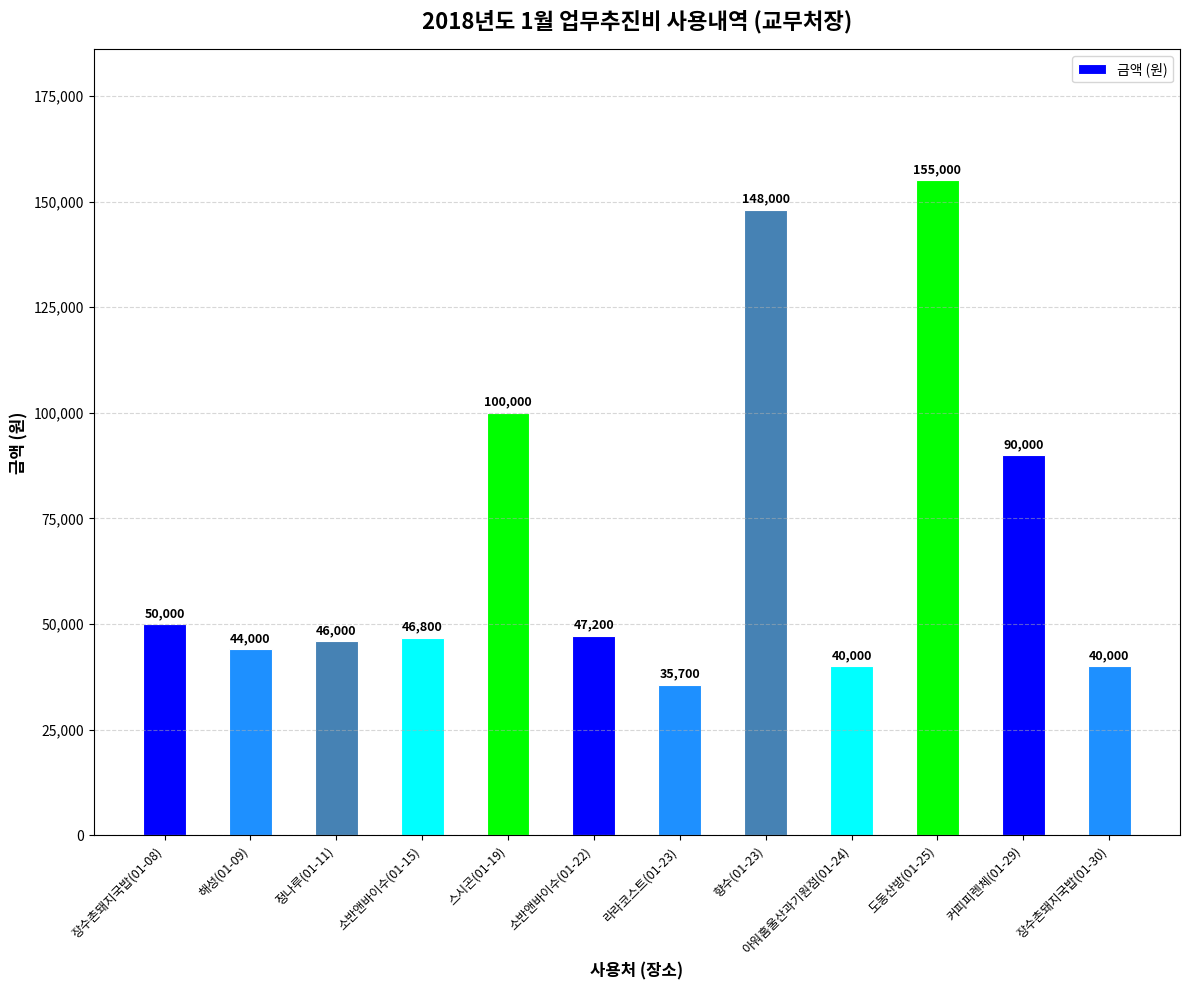

What is the average value?

70225